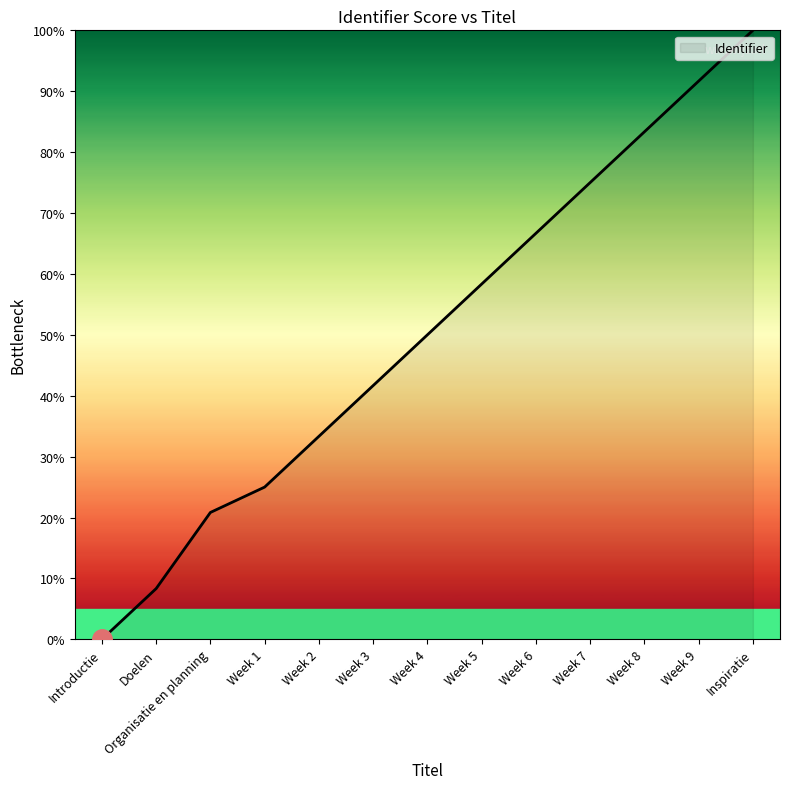

Which category has the highest value across all series?

Inspiratie